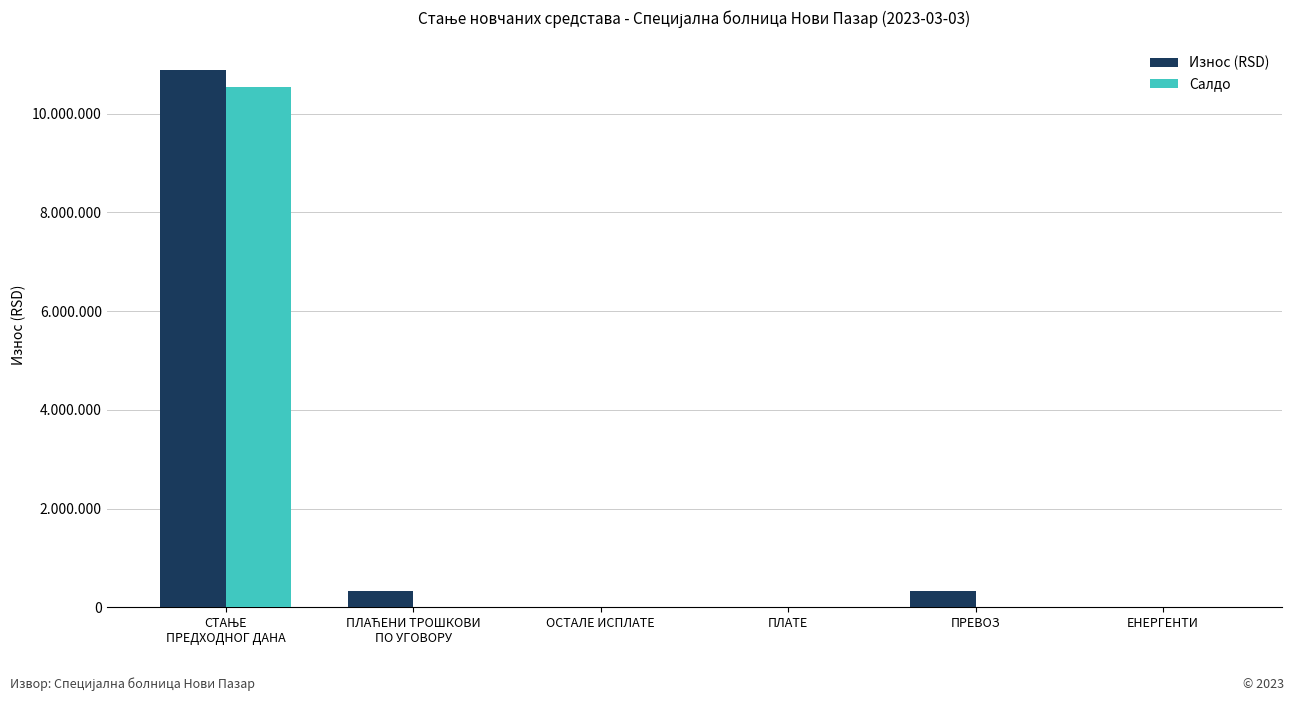

Reading left to right, list all the values displayed in this chart.

Износ (RSD): СТАЊЕ
ПРЕДХОДНОГ ДАНА=10884872.2	ПЛАЋЕНИ ТРОШКОВИ
ПО УГОВОРУ=336533.2	ОСТАЛЕ ИСПЛАТЕ=0.0	ПЛАТЕ=0.0	ПРЕВОЗ=336533.2	ЕНЕРГЕНТИ=0.0
Салдо: СТАЊЕ
ПРЕДХОДНОГ ДАНА=10548339.0	ПЛАЋЕНИ ТРОШКОВИ
ПО УГОВОРУ=0.0	ОСТАЛЕ ИСПЛАТЕ=0.0	ПЛАТЕ=0.0	ПРЕВОЗ=0.0	ЕНЕРГЕНТИ=0.0